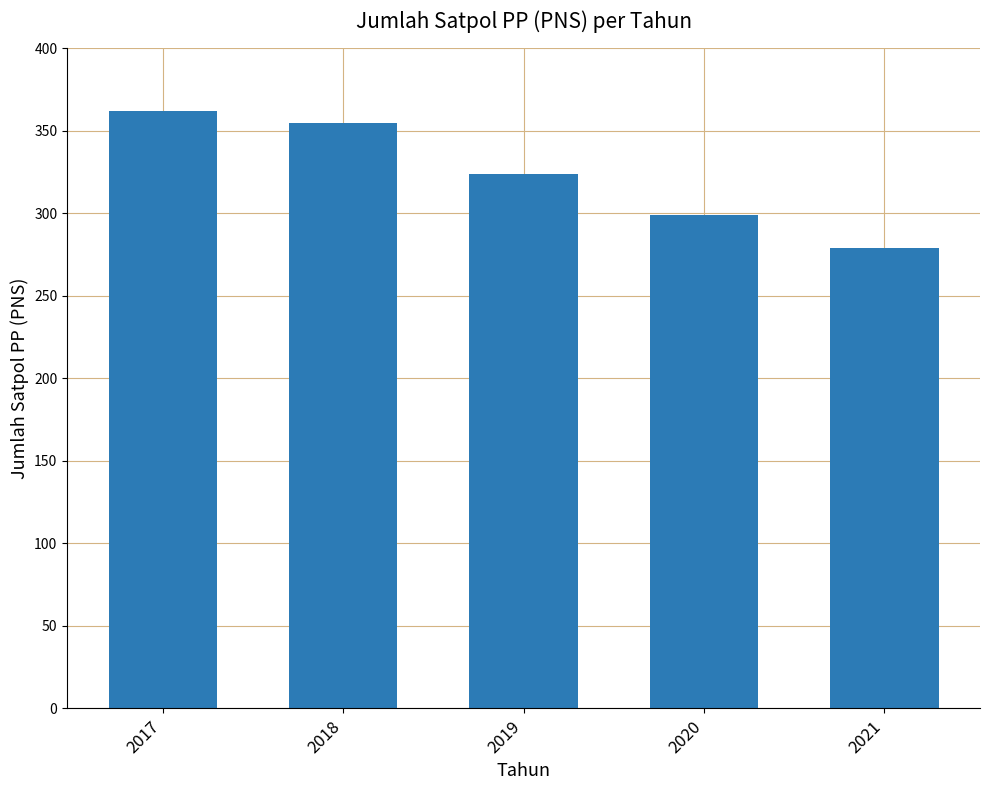

What is the value of the 1st bar from the left?

362